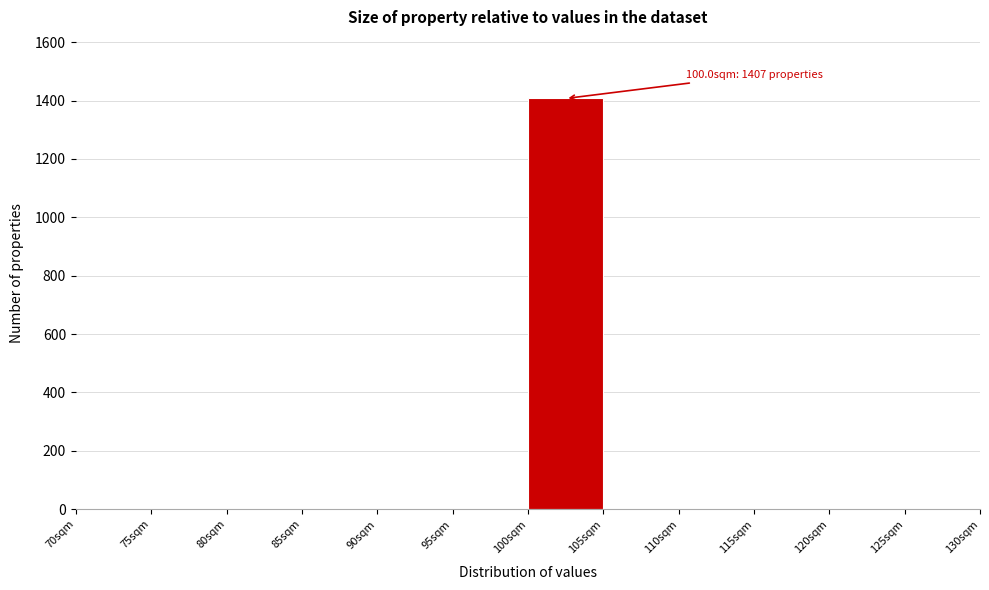

Over which range of the x-axis is the bar tallest?

100 to 105